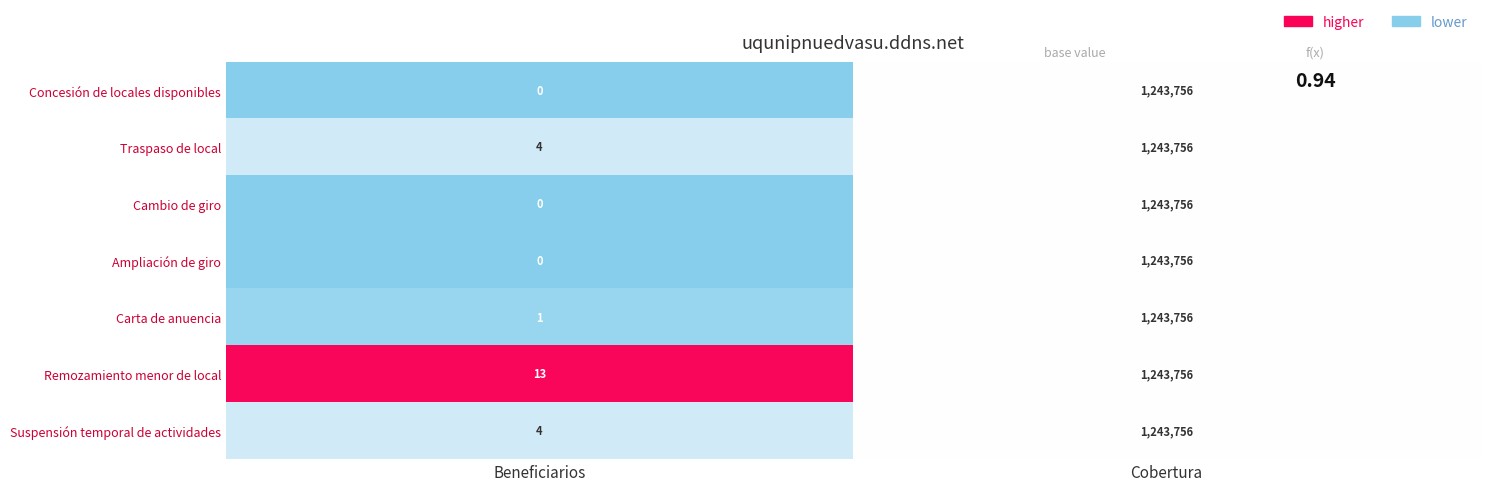

Which series has the largest total across all categories?

Remozamiento menor de local